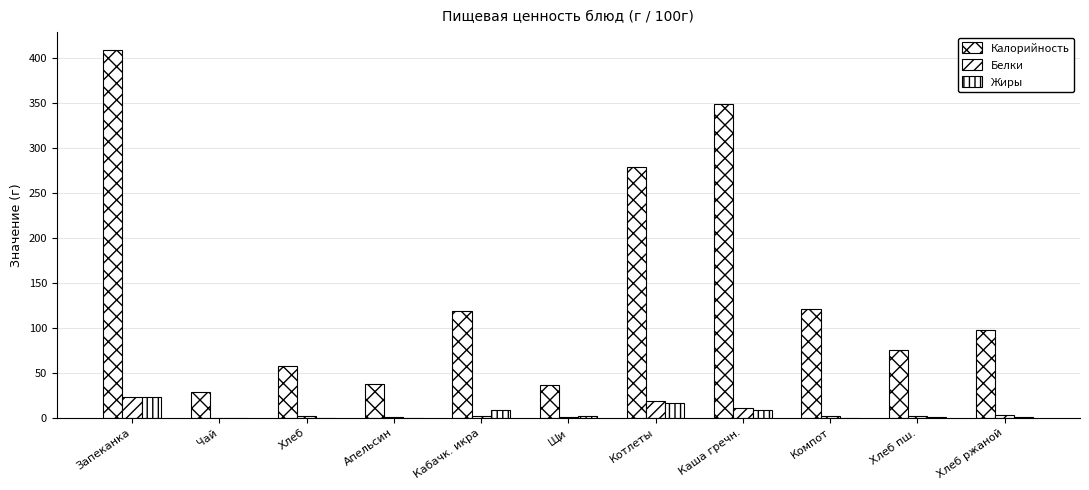

Reading left to right, what are all the values shown in this chart?

Калорийность: 408.6	28.9	57.9	37.8	119.0	36.8	278.7	349.6	121.4	75.0	98.0
Белки: 23.6	0.2	2.3	0.9	1.8	0.8	18.8	10.9	1.8	2.1	3.4
Жиры: 23.2	0.1	0.3	0.2	8.8	2.4	15.9	8.7	0.0	0.9	0.5